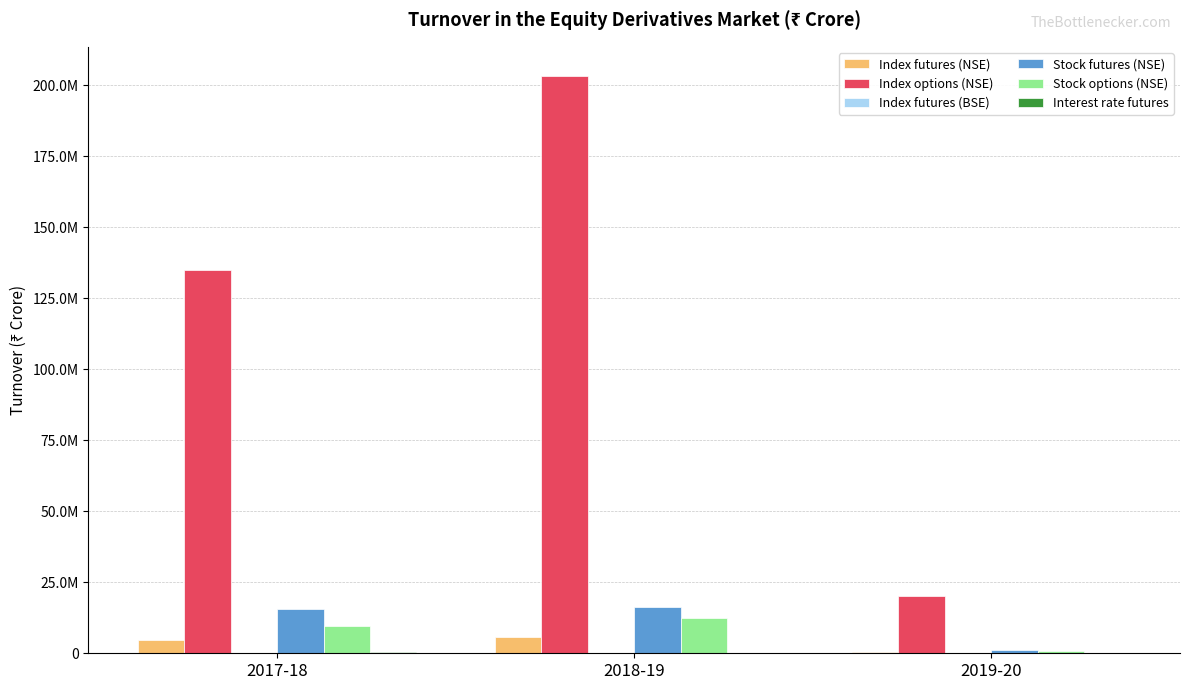

Reading left to right, extract all data points from this chart.

Index futures (NSE): 4810455	5568915	406219
Index options (NSE): 134921877	203302404	20030646
Index futures (BSE): 3217	40	1
Stock futures (NSE): 15597521	16147010	1159128
Stock options (NSE): 9655010	12582374	959293
Interest rate futures: 321207	245408	24098